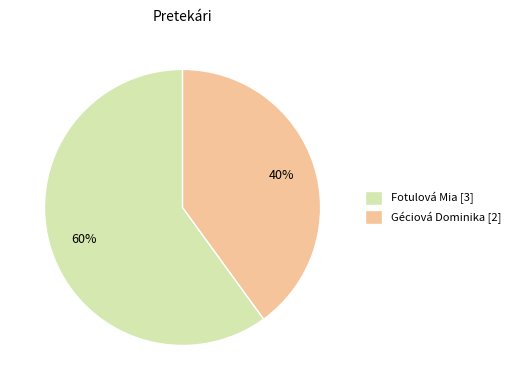

Which category accounts for the majority?

Fotulová Mia